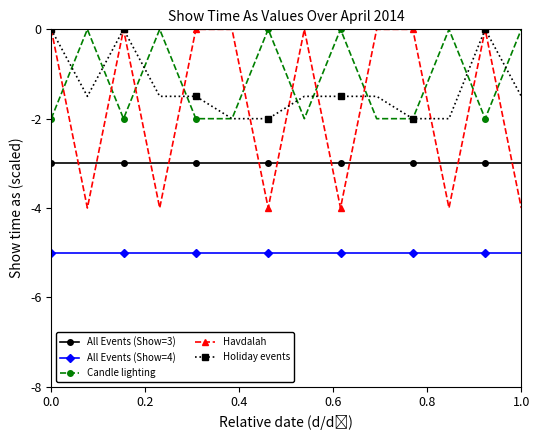

What is the lowest value of the Candle lighting series?

-4